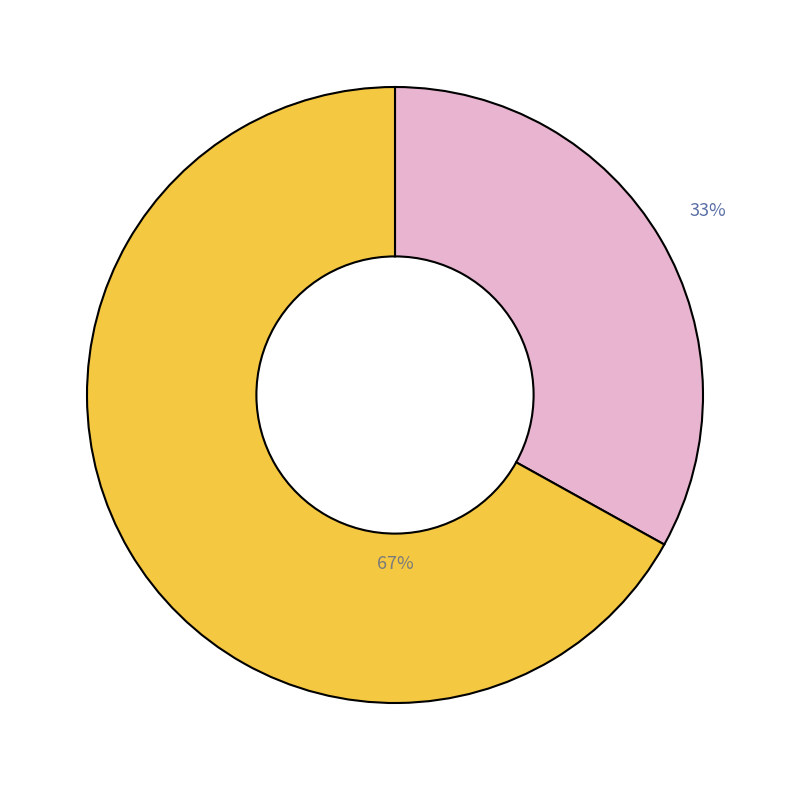

To the nearest percent, what is the average slice percentage?

50%